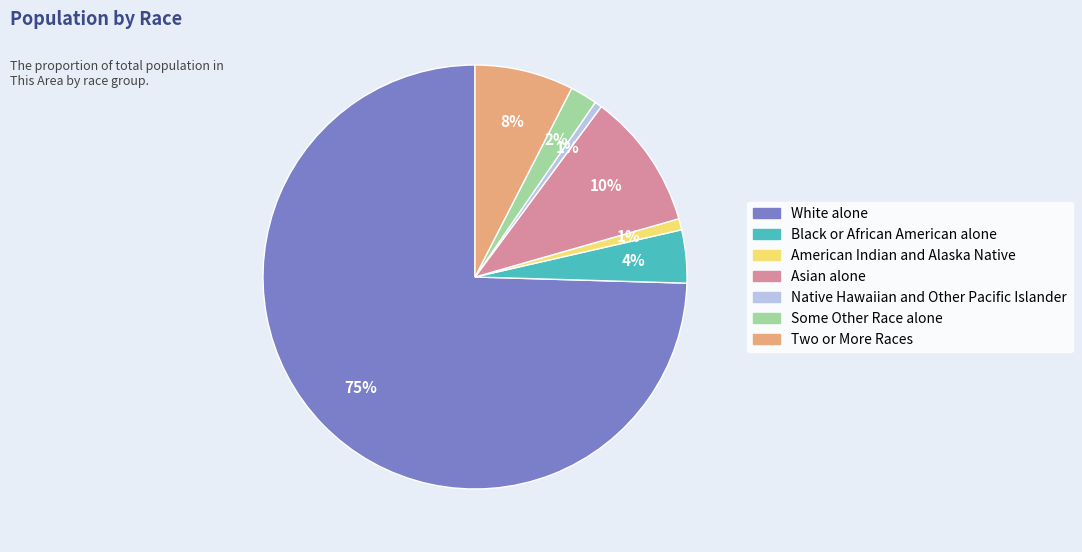

Is it true that Two or More Races is 16% of the pie?

False